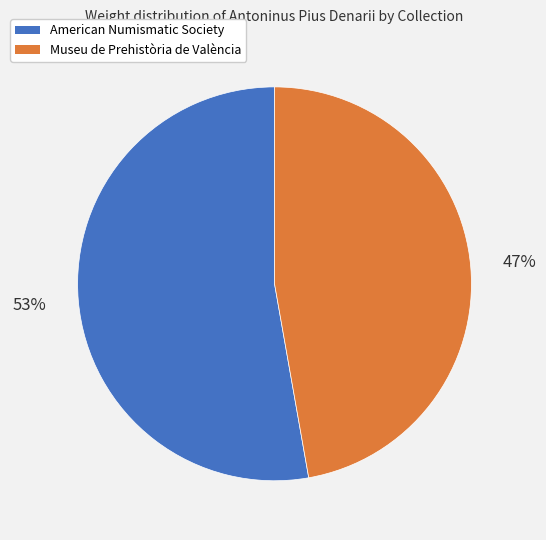

How many slices are in this pie chart?

2